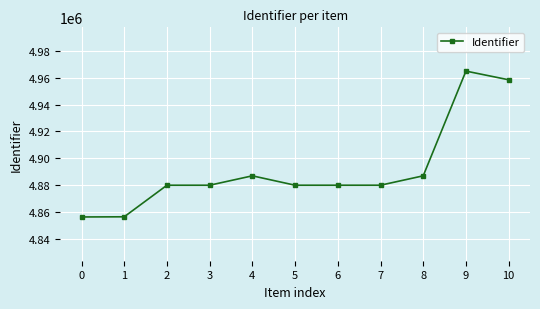

What is the difference between the maximum and minimum values?

108496